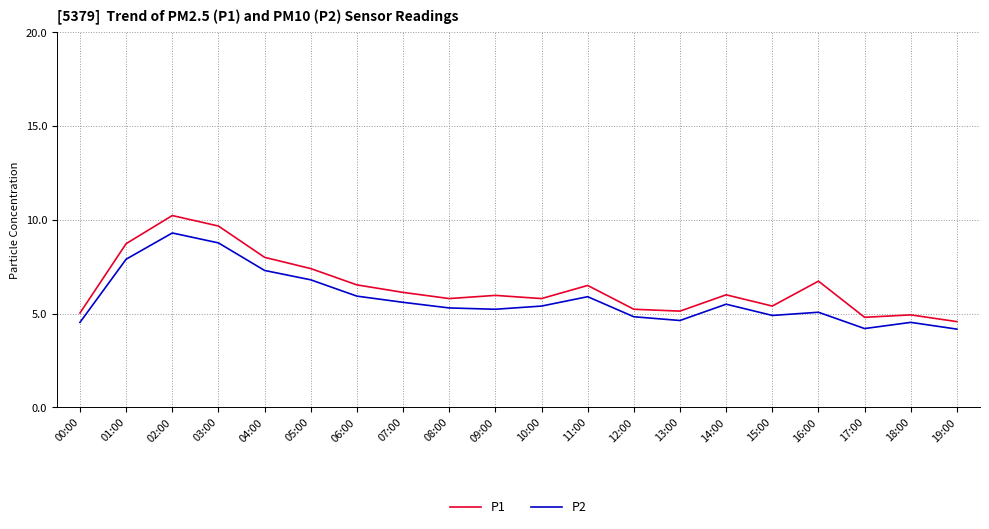

True or false: P1 and P2 cross at least once.

False